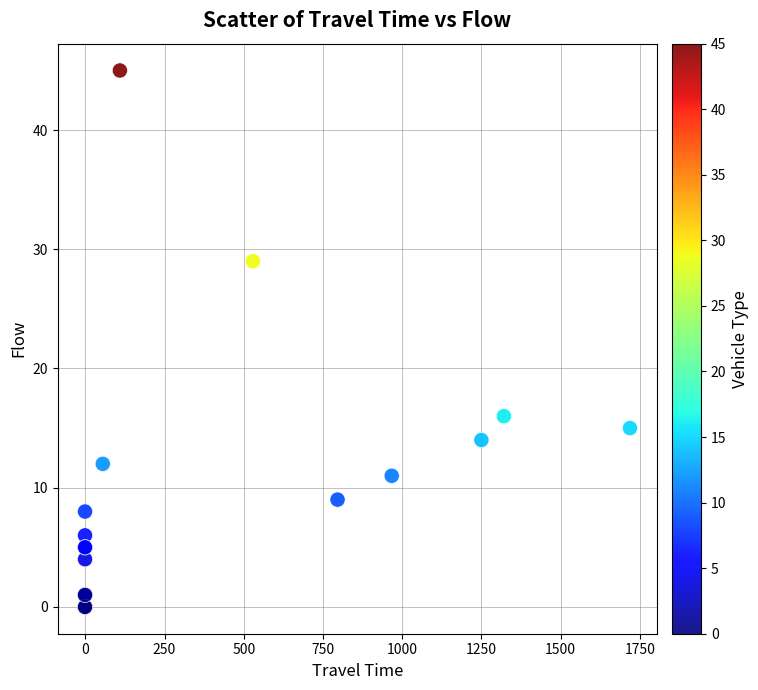

What Y value in the scatter plot is closest to 22?

16